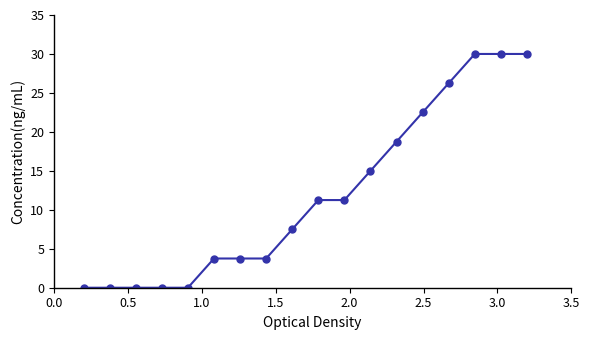

What is the difference between the maximum and minimum values?

30.0